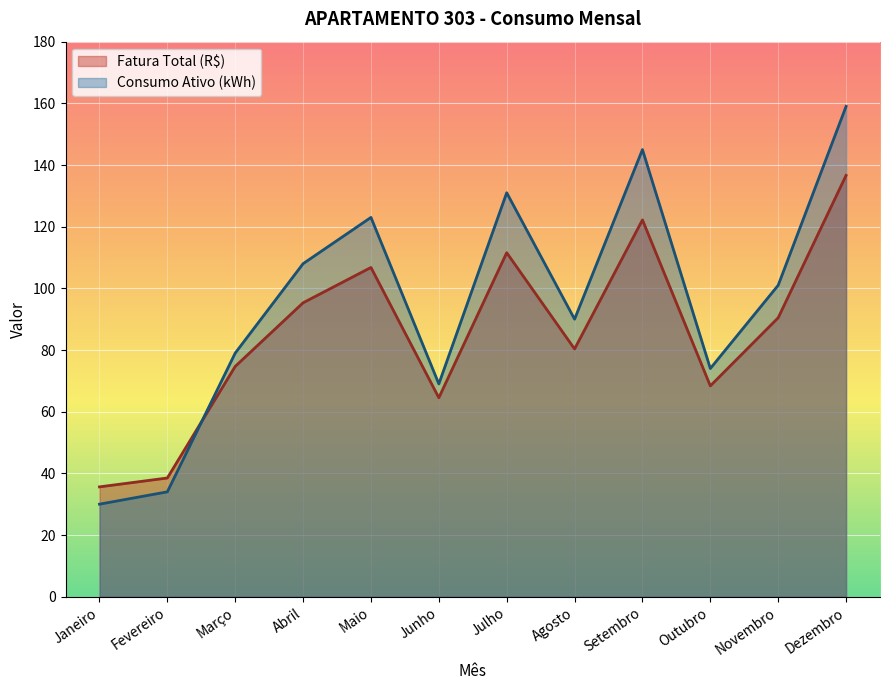

At Agosto, list the series in order from largest to smallest.

Consumo Ativo (kWh), Fatura Total (R$)